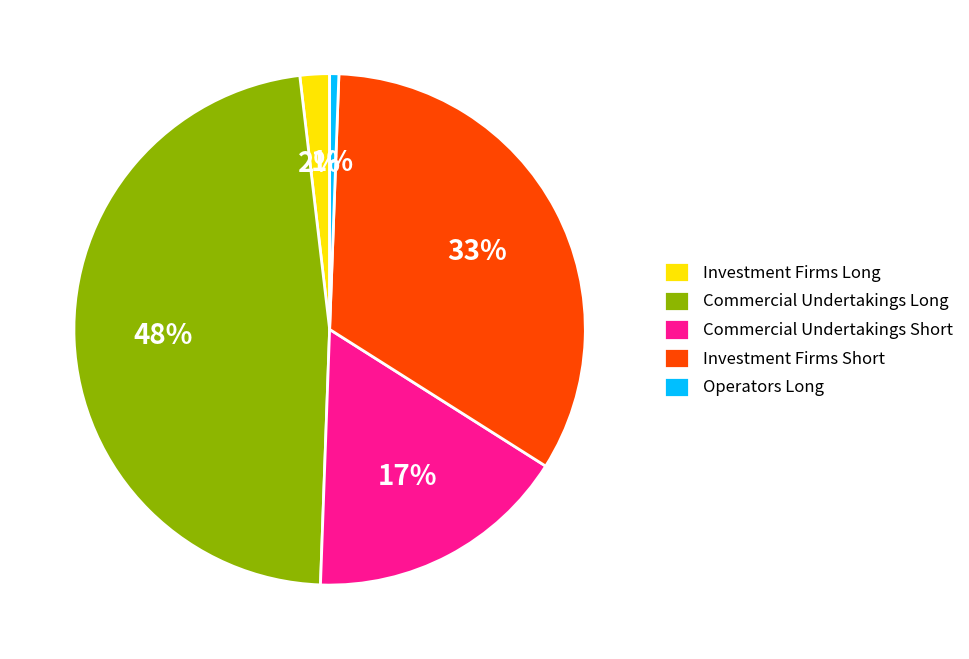

Between Commercial Undertakings Long and Investment Firms Short, which is larger?

Commercial Undertakings Long